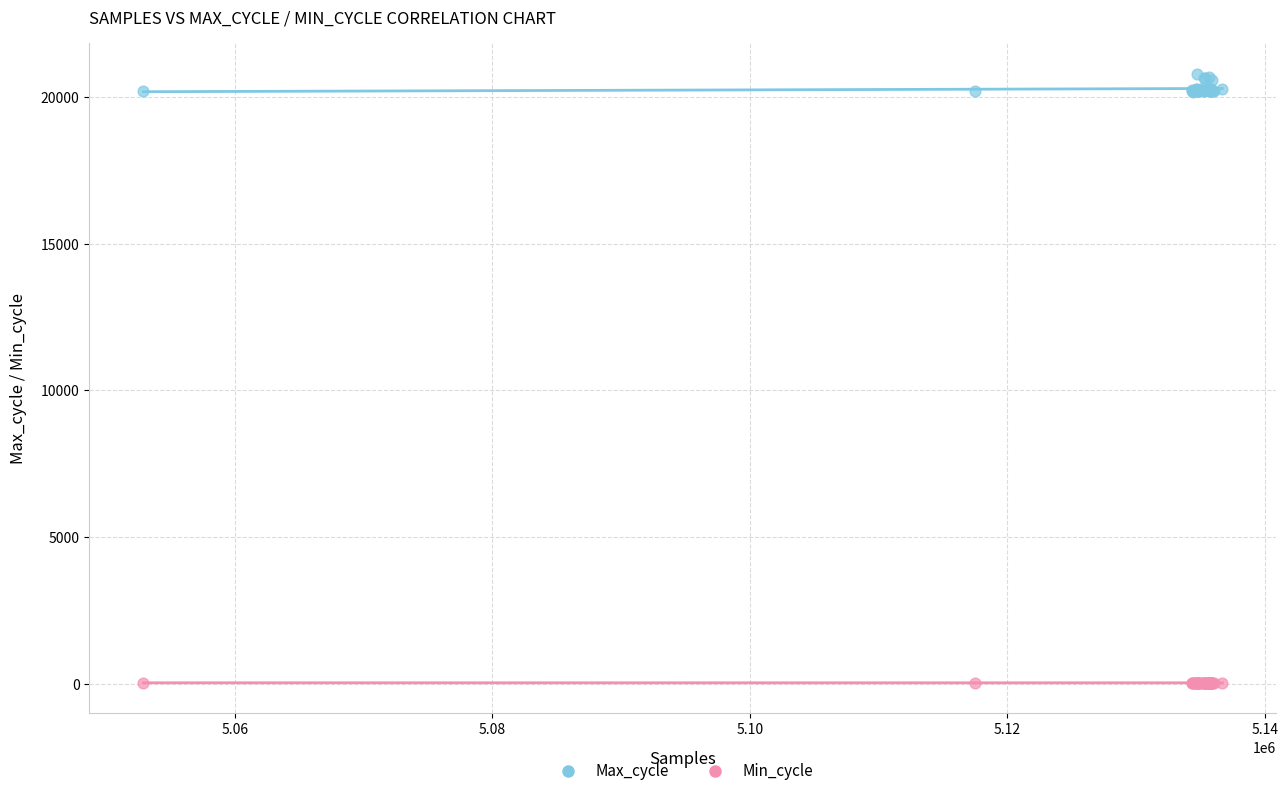

What is the X range (max minus min) for the scatter plot?

83804